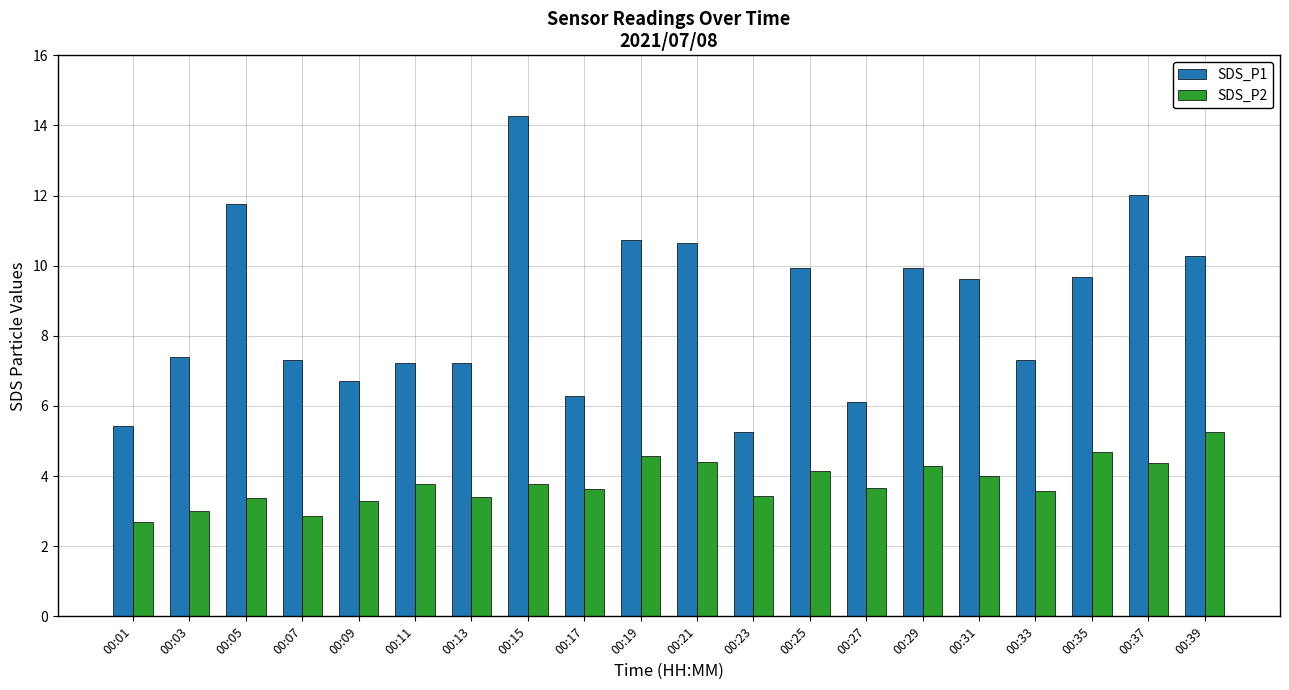

At which label does SDS_P2 reach its peak?

00:39